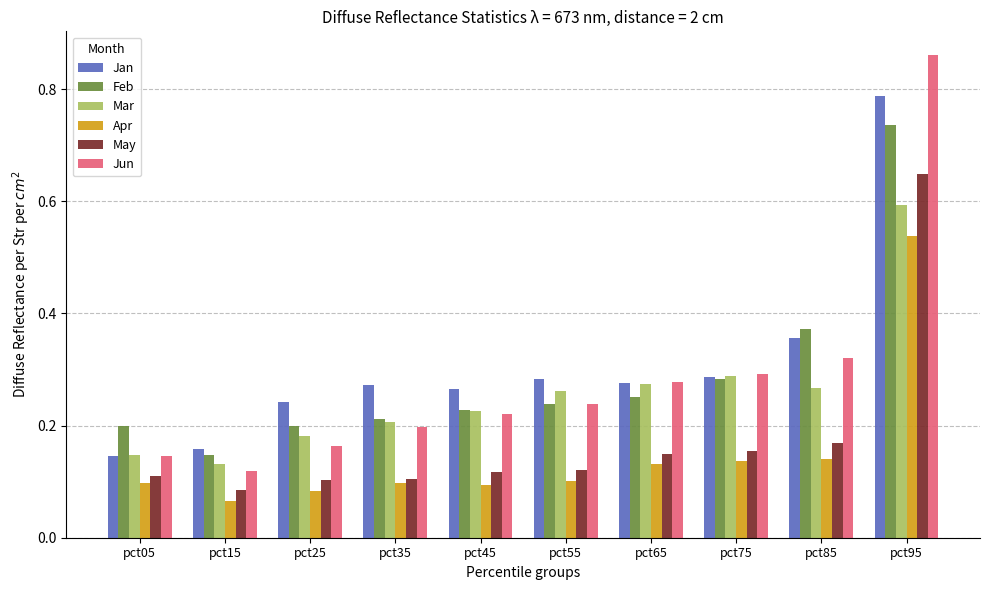

How many bars are there in each group?

6